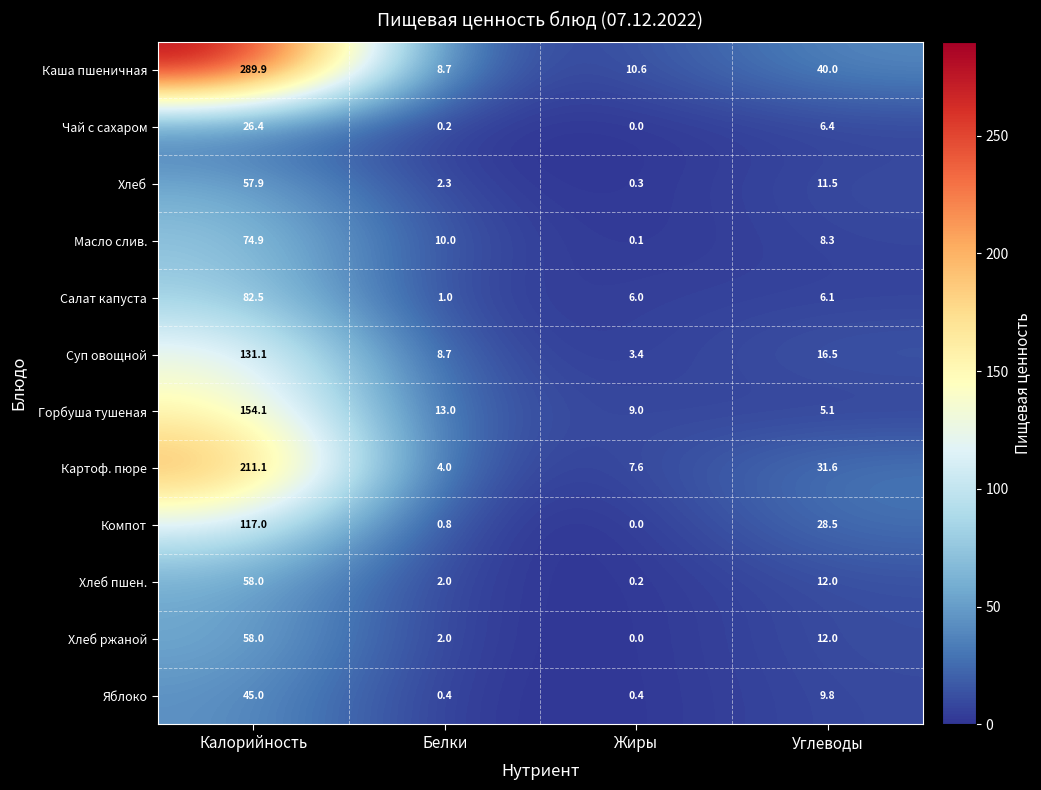

What is the difference between the highest and lowest values at Углеводы?

34.9